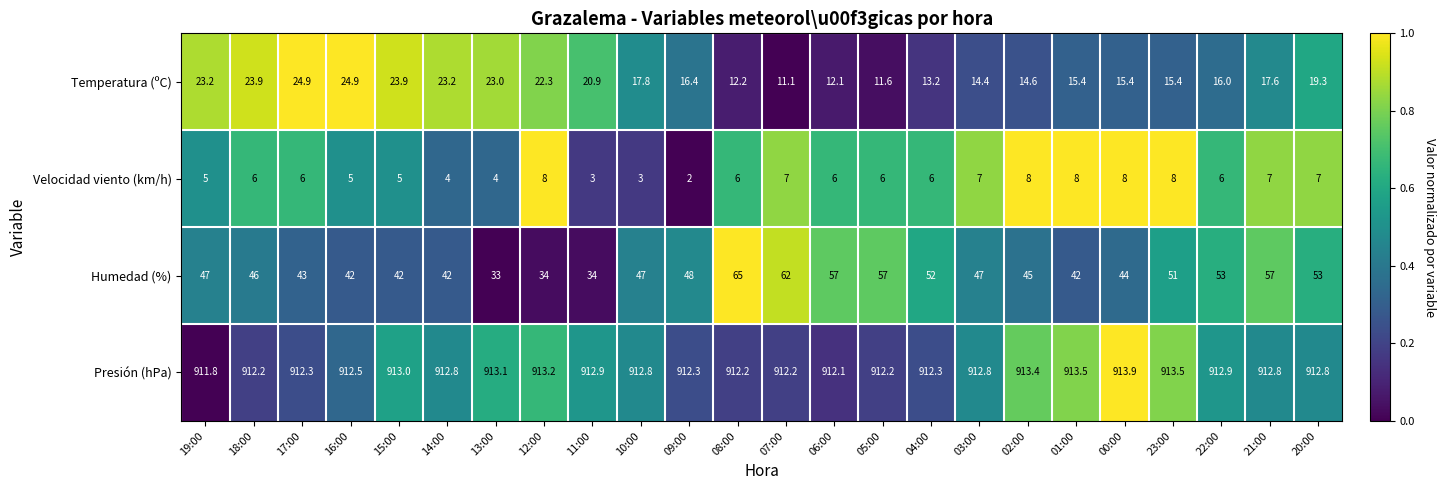

List the series in order of their peak value, lowest first.

Velocidad viento (km/h), Temperatura (ºC), Humedad (%), Presión (hPa)